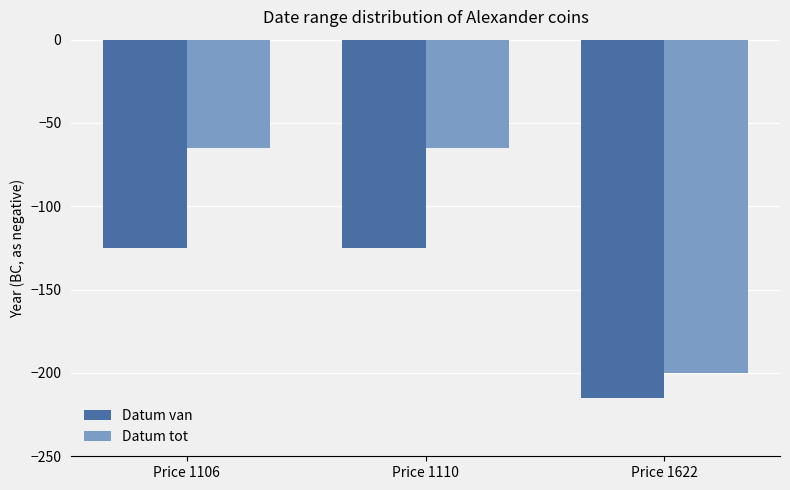

What is the difference between the maximum and minimum values in the Datum tot series?

135